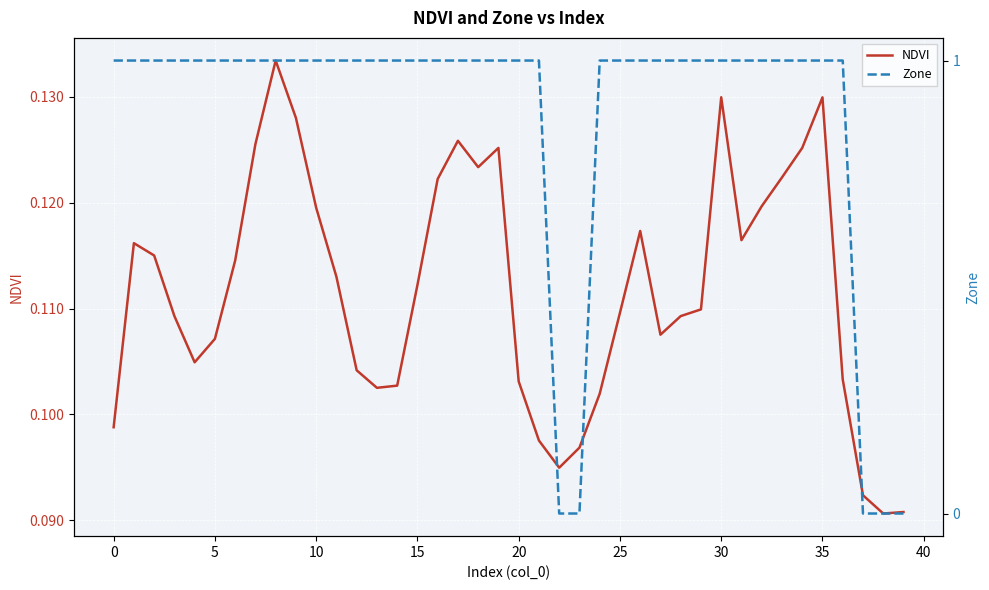

What is the label of the 14th point from the left?

13